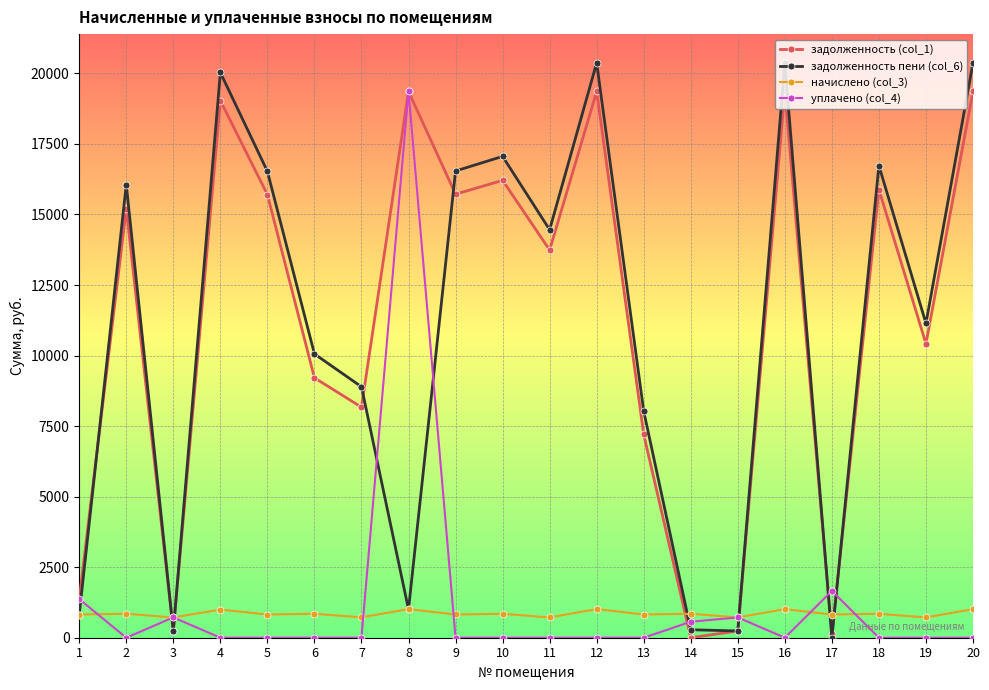

Rank the series at 16 from highest to lowest value.

задолженность пени (col_6), задолженность (col_1), начислено (col_3), уплачено (col_4)